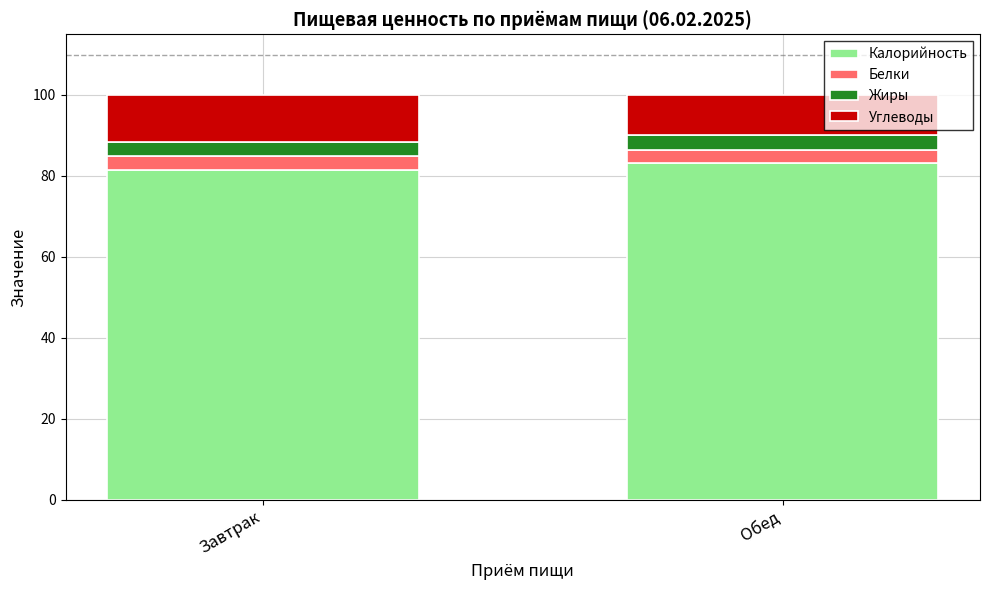

How many bars are there in total?

2